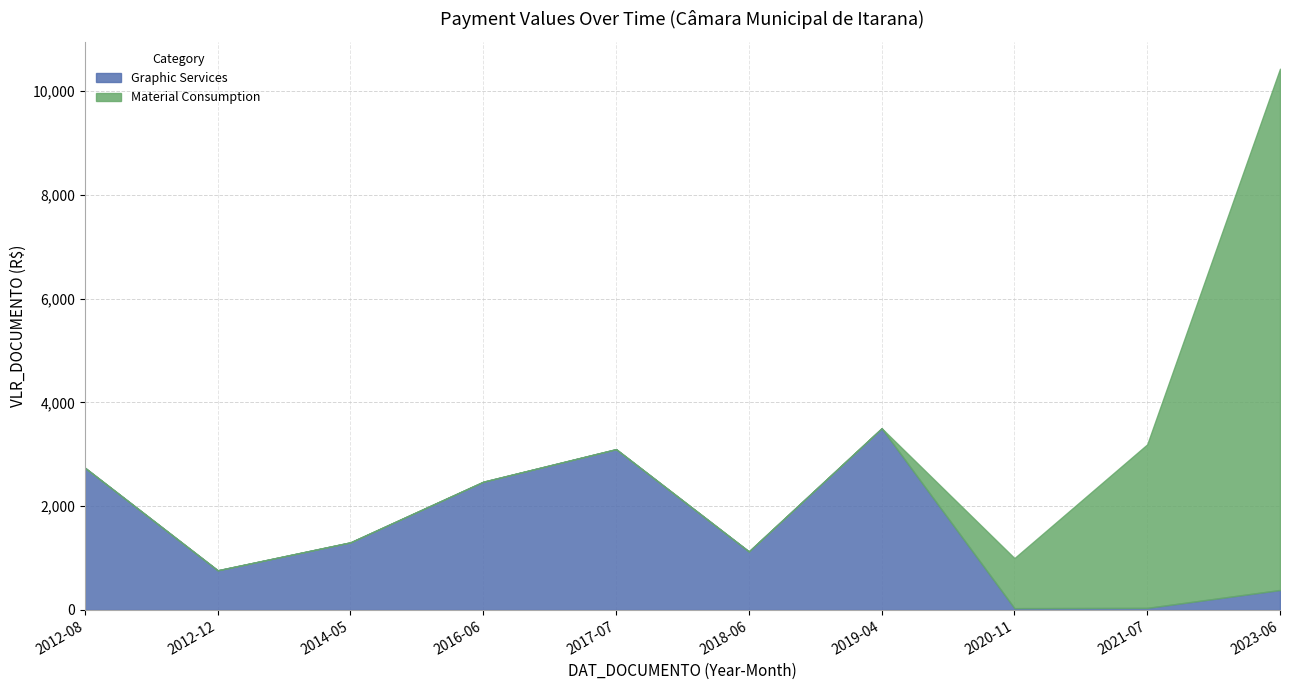

At which category does Graphic Services reach its first local valley?

2012-12